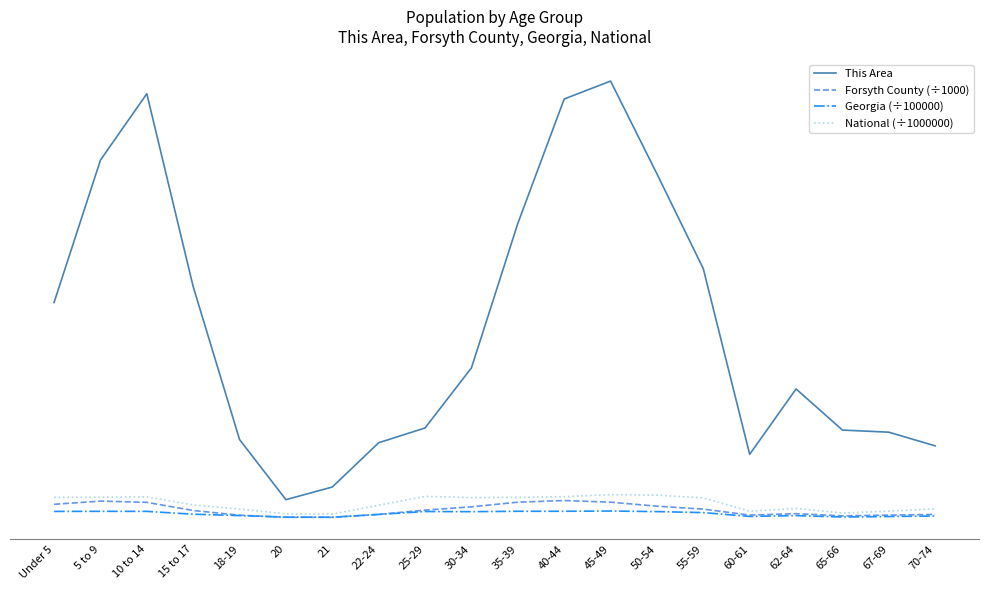

Is this an area chart (filled region under the line)?

No